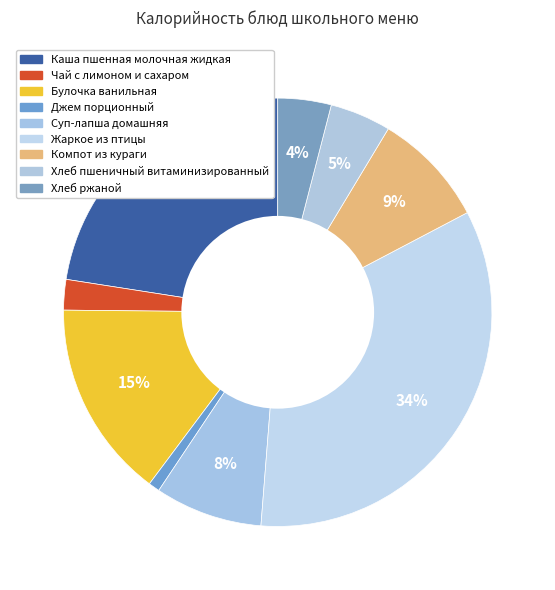

Does Компот из кураги account for over 50% of the chart?

No